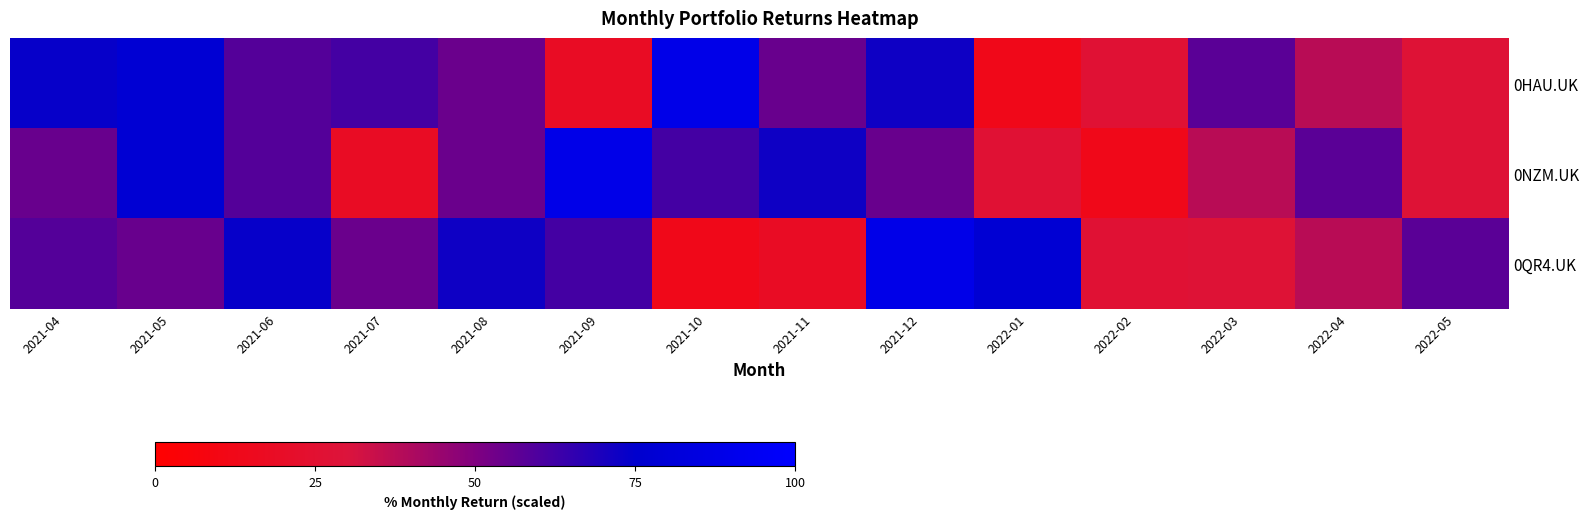

What is the minimum value shown in the chart?

12.9